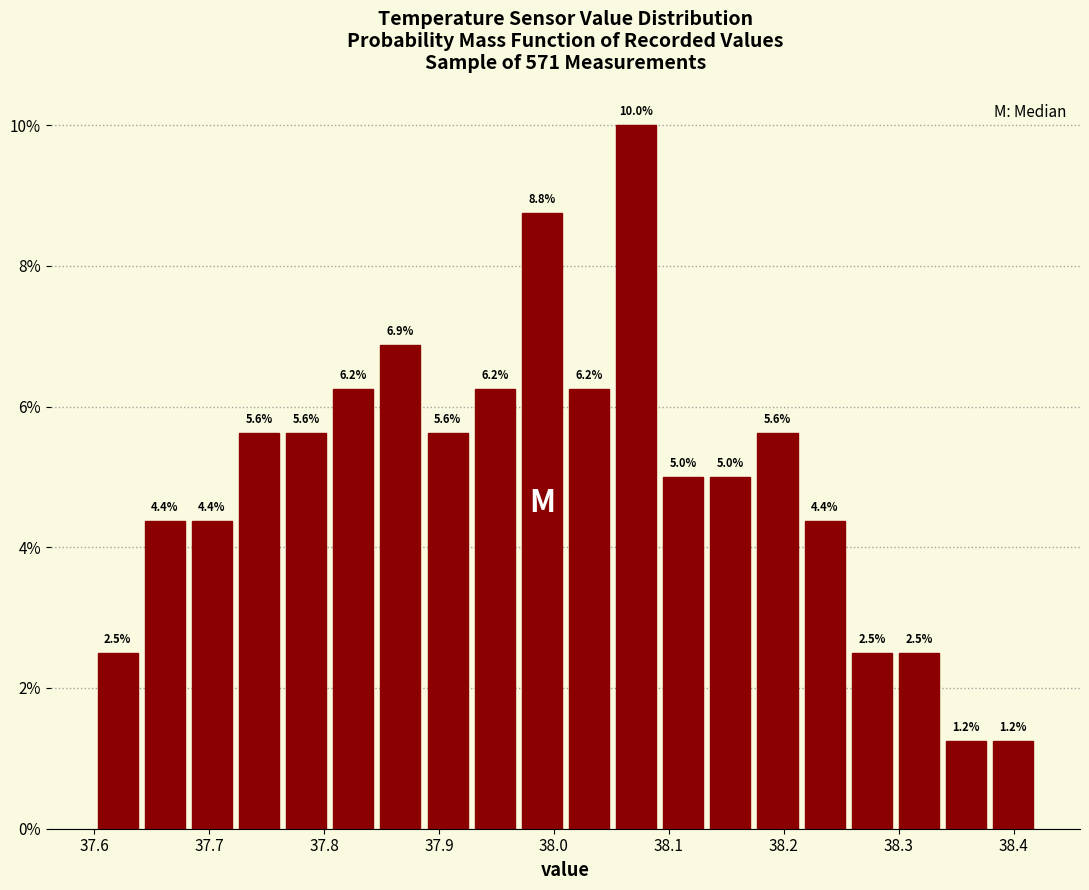

Over which range of the x-axis is the bar tallest?

38.051 to 38.092